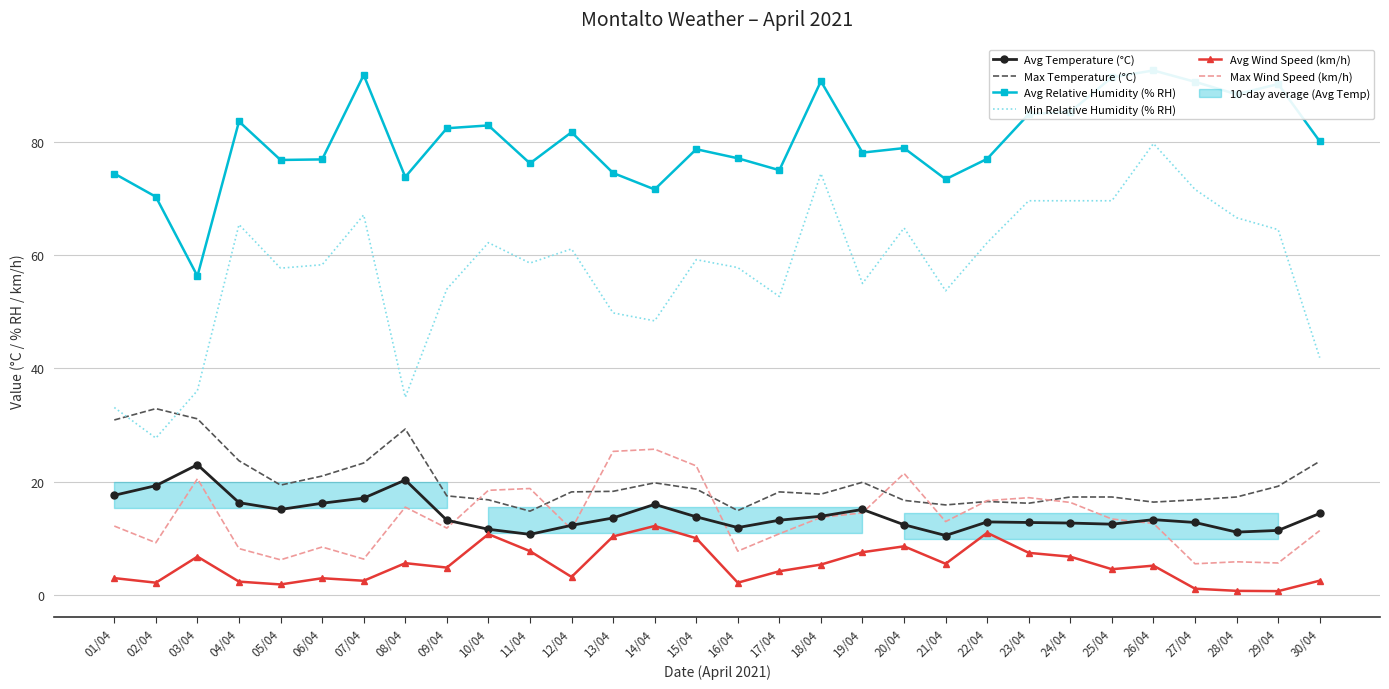

What is the lowest value of the Avg Wind Speed (km/h) series?

0.7